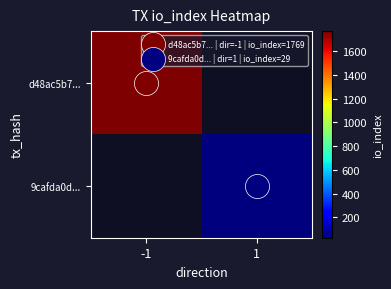

How many values in 9cafda0d... are above zero?

1